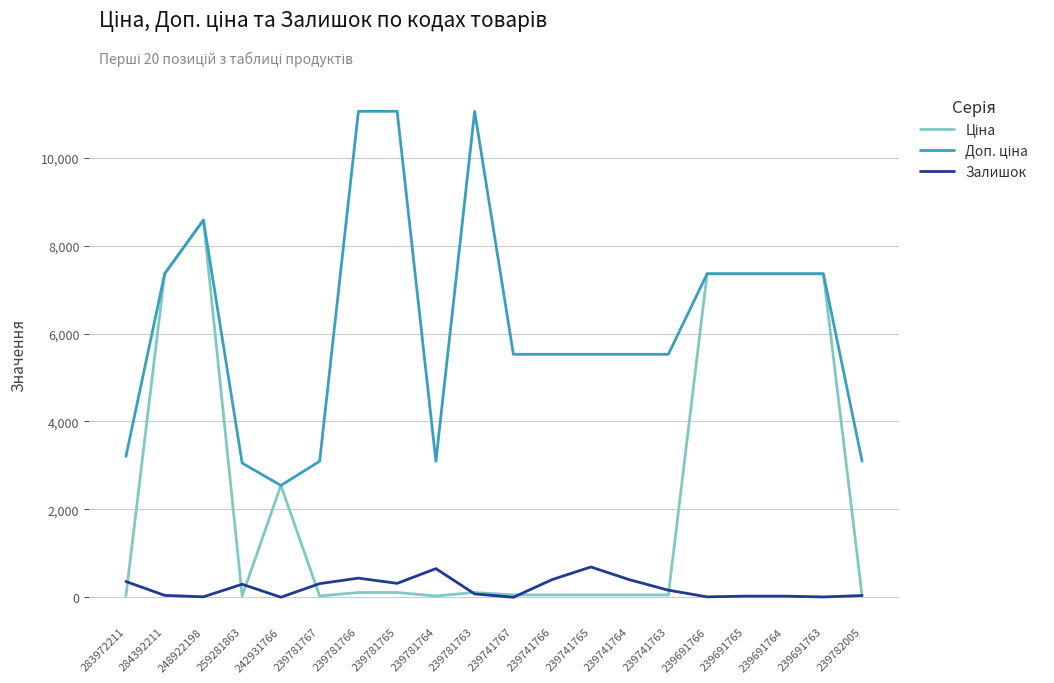

What position from the right is 259281863?

17